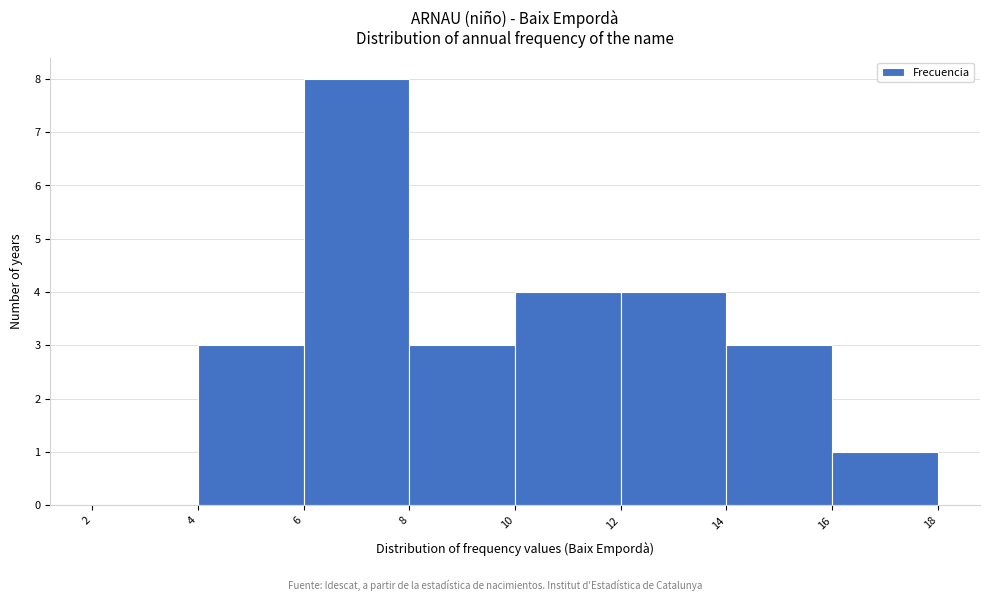

What is the height of the bar covering 8 to 10 on the x-axis? The values are not printed on the chart, so give them approximately, as read against the axis.

3